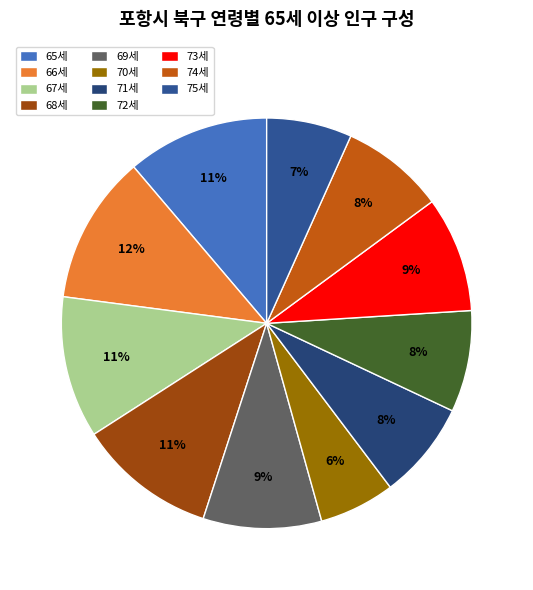

What percentage is the 73세 slice, to the nearest percent?

9%